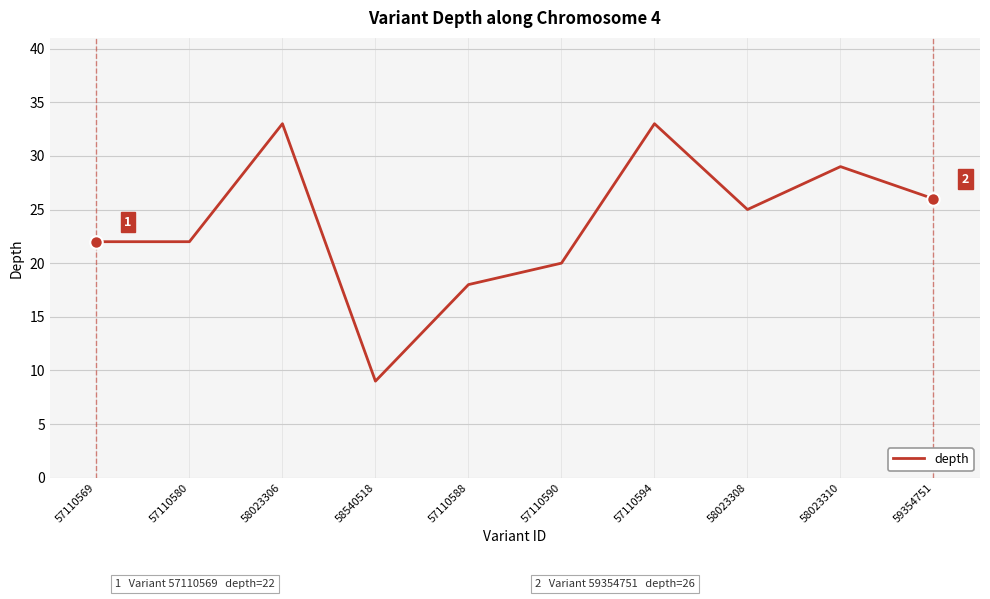

True or false: the data shows 22 at 57110569.

True